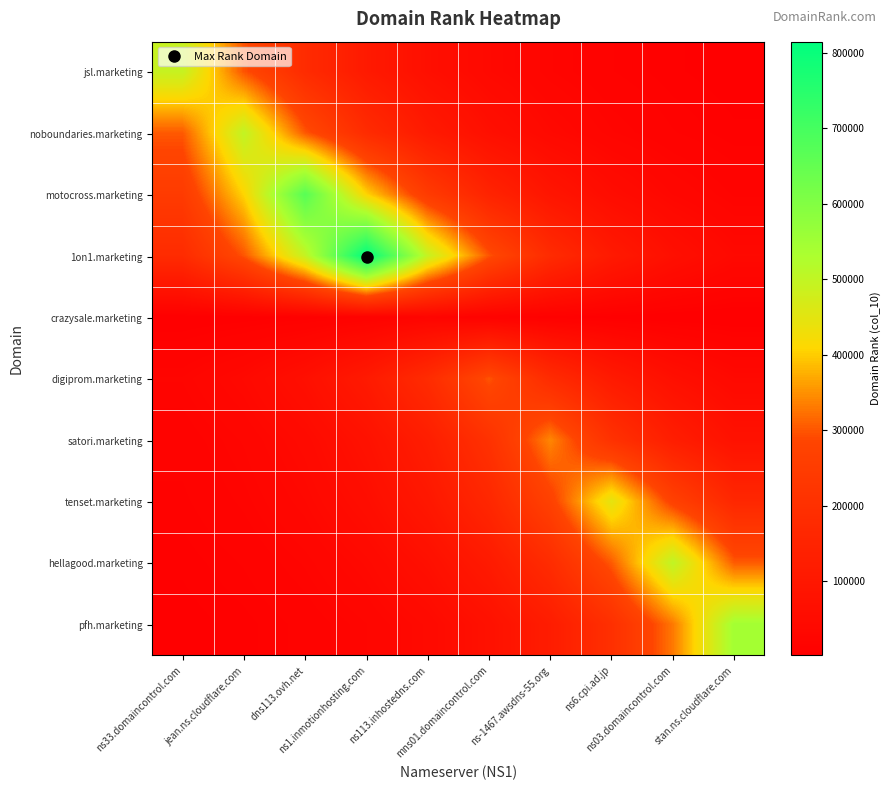

How many data points does each series have?

10